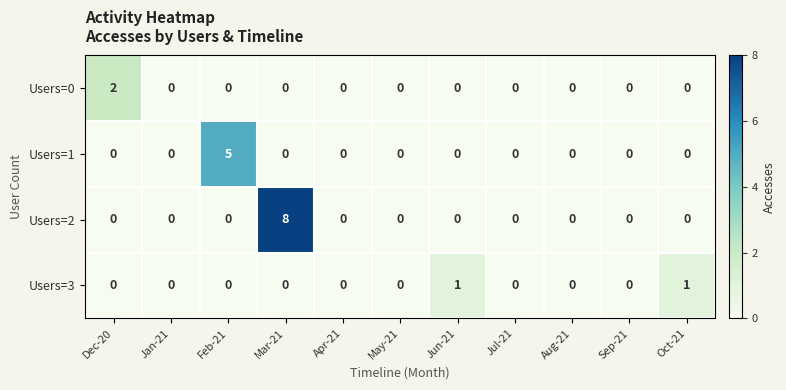

Rank the series by their maximum value, from lowest to highest.

Users=3, Users=0, Users=1, Users=2